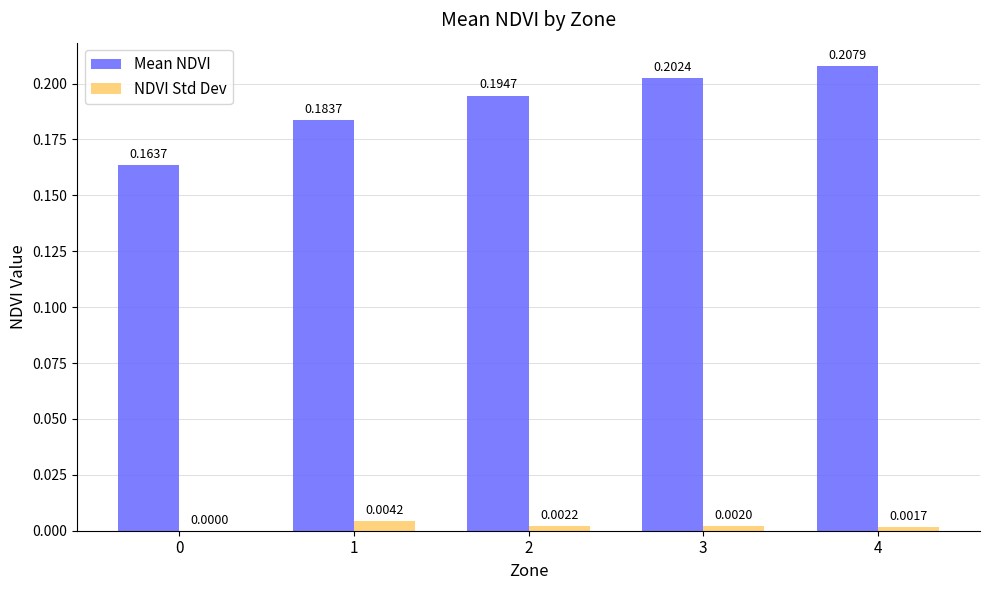

Which series has the largest total across all categories?

Mean NDVI